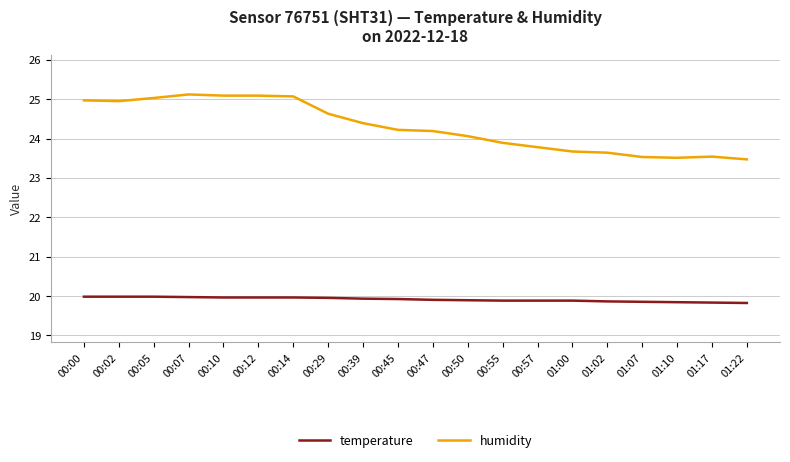

What are all the series names shown in the legend?

temperature, humidity